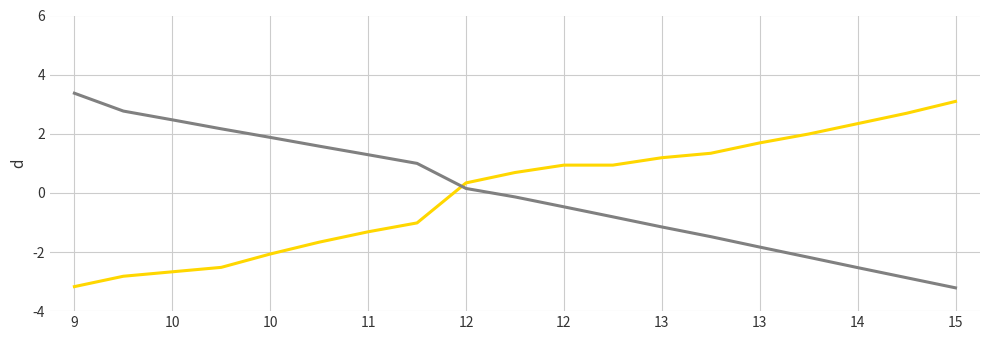

What is the greatest value displayed?

3.4